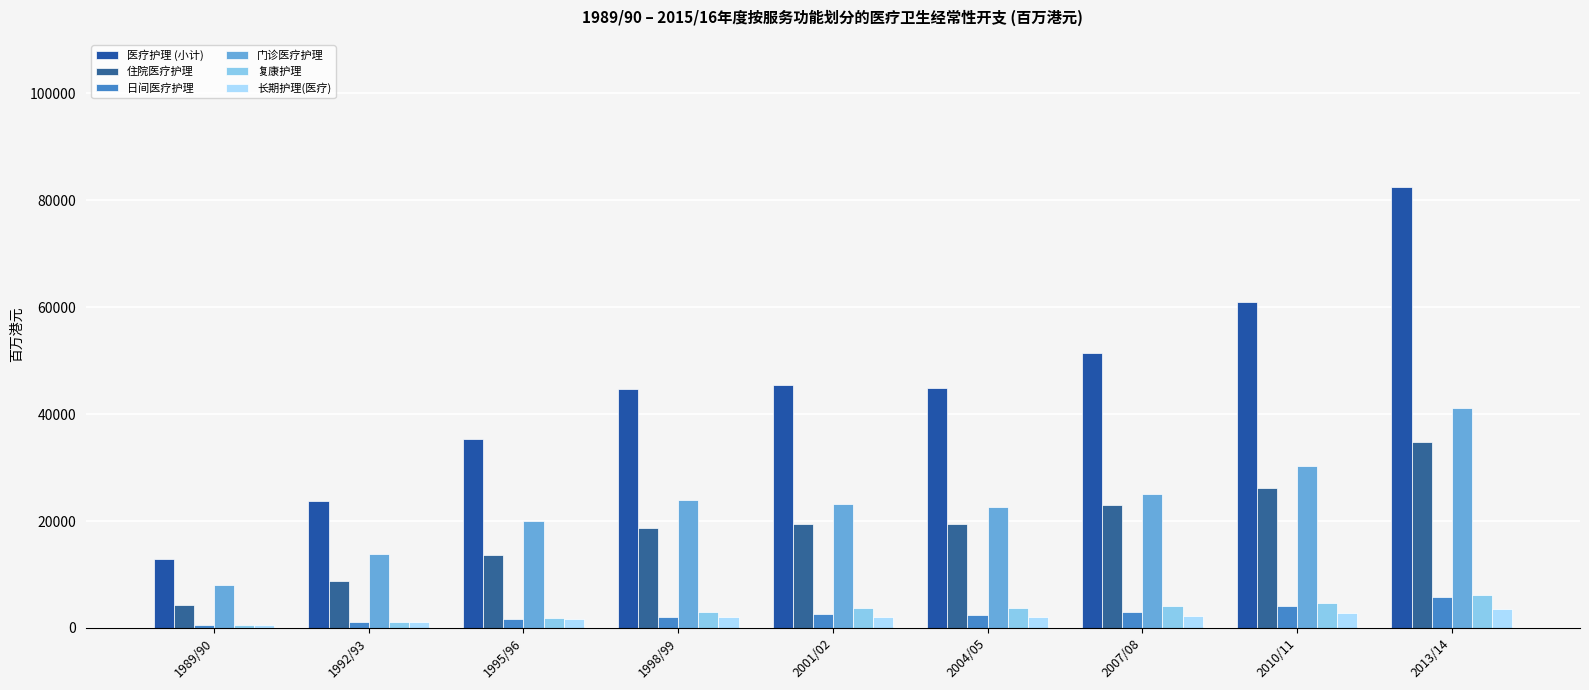

What is the average value of the 复康护理 series?

3247